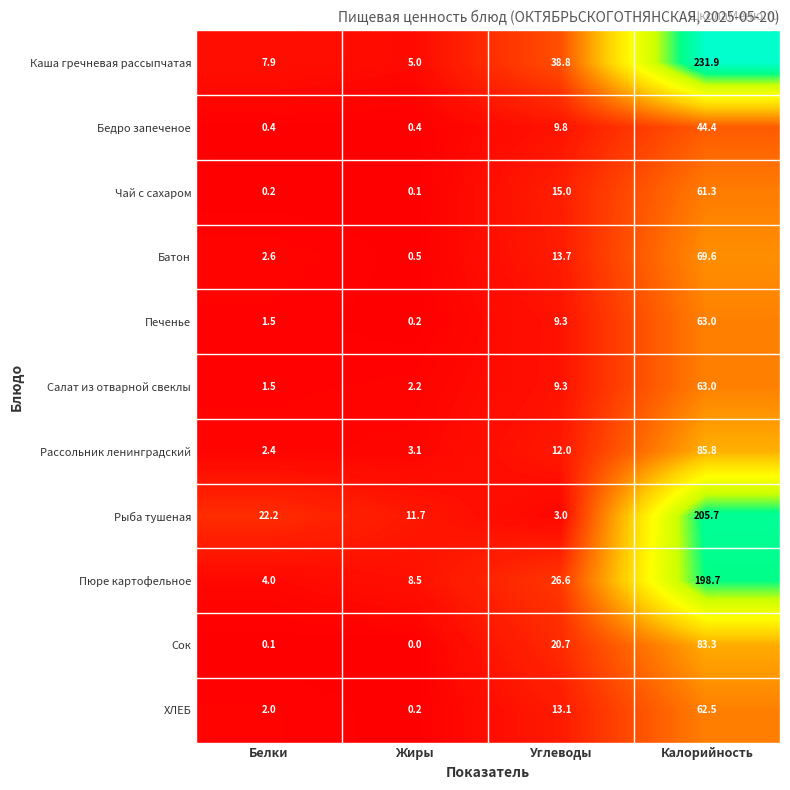

What is the difference between the maximum and minimum values in the ХЛЕБ series?

62.3